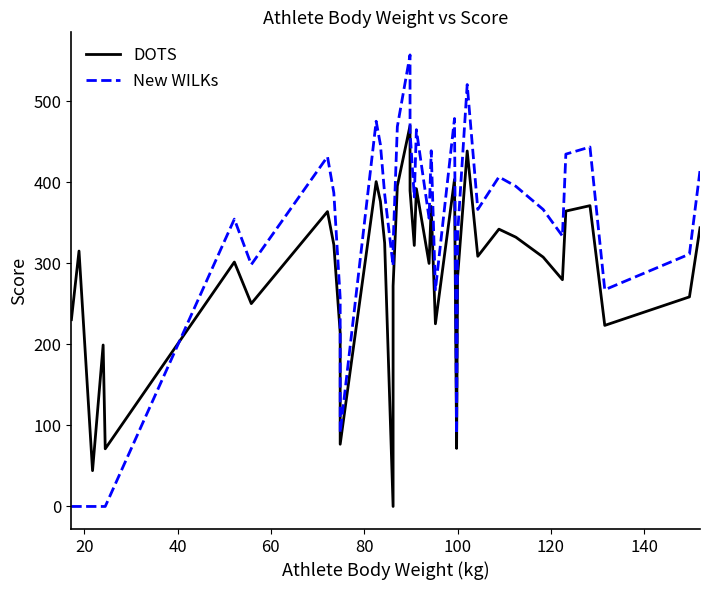

Is it true that DOTS equals 18.0 at 10?

False